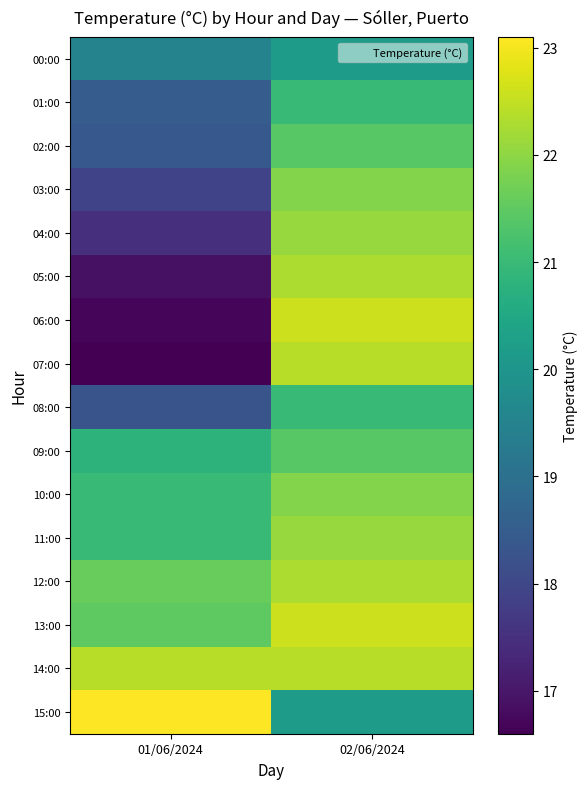

Reading right to left, what are all the values shown in this chart?

00:00: 02/06/2024=20.2	01/06/2024=19.5
01:00: 02/06/2024=21.0	01/06/2024=18.5
02:00: 02/06/2024=21.4	01/06/2024=18.4
03:00: 02/06/2024=21.9	01/06/2024=17.9
04:00: 02/06/2024=22.1	01/06/2024=17.5
05:00: 02/06/2024=22.3	01/06/2024=16.9
06:00: 02/06/2024=22.6	01/06/2024=16.7
07:00: 02/06/2024=22.4	01/06/2024=16.6
08:00: 02/06/2024=21.0	01/06/2024=18.3
09:00: 02/06/2024=21.4	01/06/2024=20.8
10:00: 02/06/2024=21.9	01/06/2024=21.0
11:00: 02/06/2024=22.1	01/06/2024=21.0
12:00: 02/06/2024=22.3	01/06/2024=21.6
13:00: 02/06/2024=22.6	01/06/2024=21.5
14:00: 02/06/2024=22.4	01/06/2024=22.4
15:00: 02/06/2024=20.2	01/06/2024=23.1